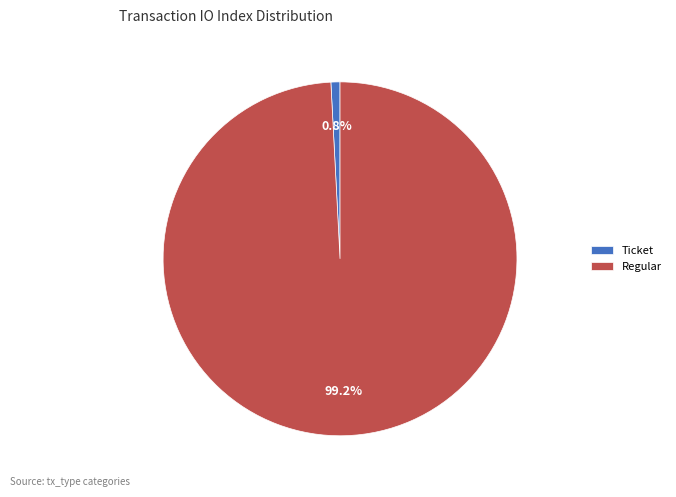

Which category has the smallest portion of the pie?

Ticket